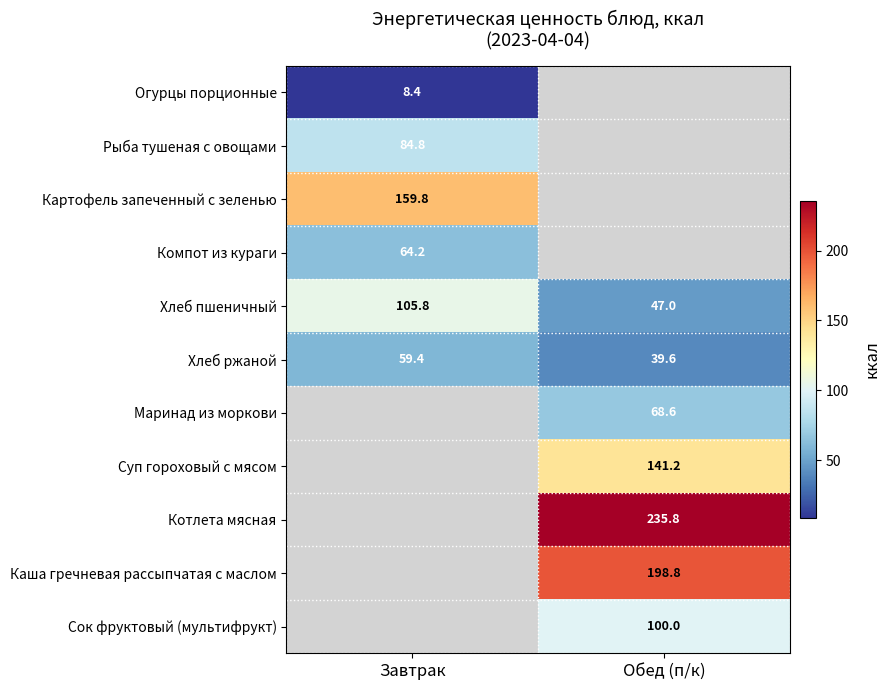

The value of Хлеб ржаной at Завтрак is 59.4. True or false?

True